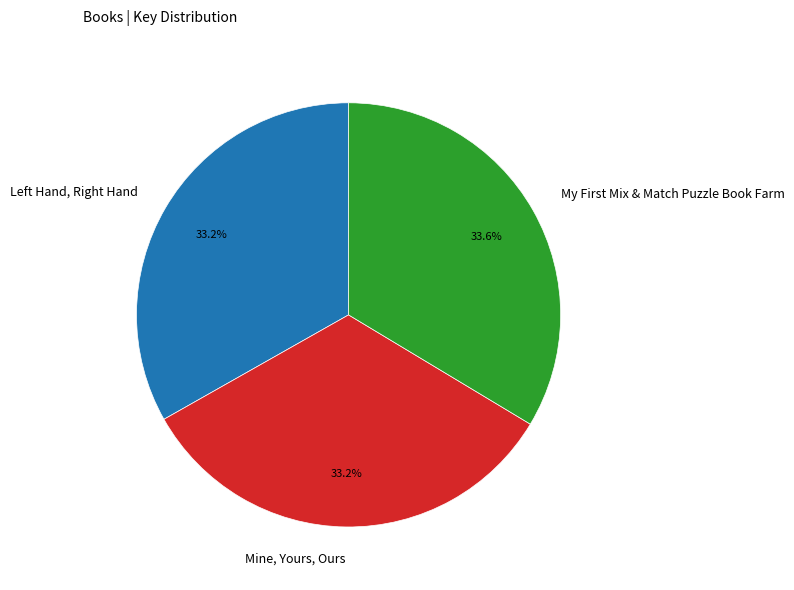

Count the number of slices in the pie.

3